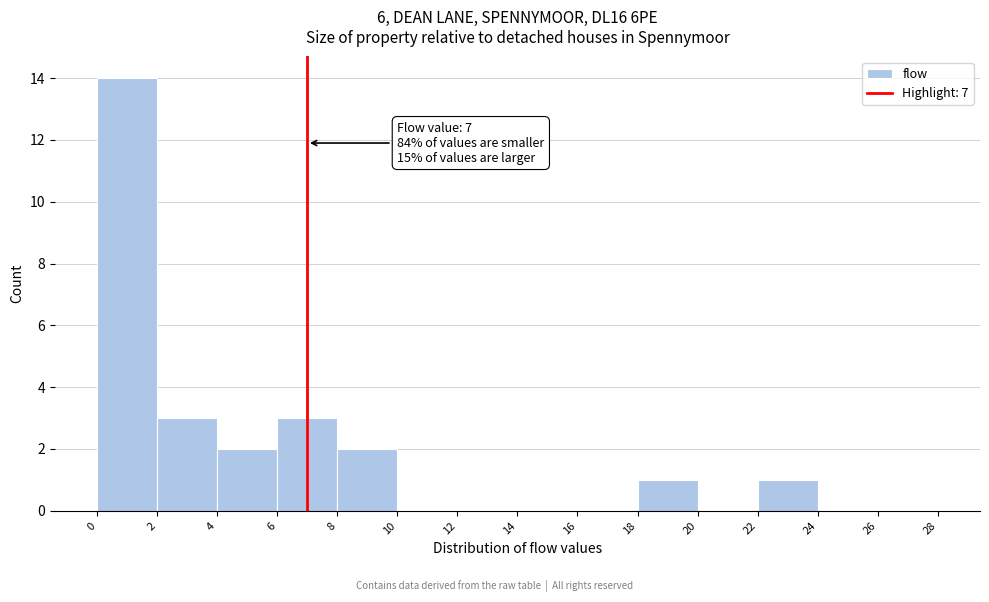

Which range on the x-axis has the tallest bar?

0 to 2